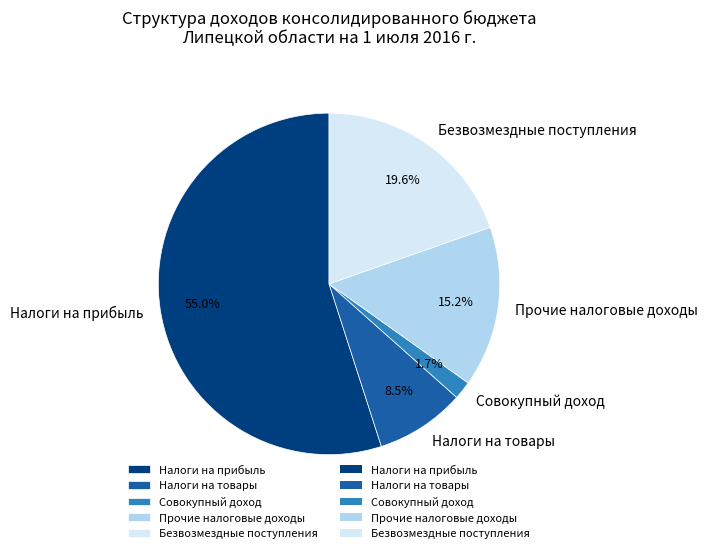

To the nearest percent, what is the average slice percentage?

20%